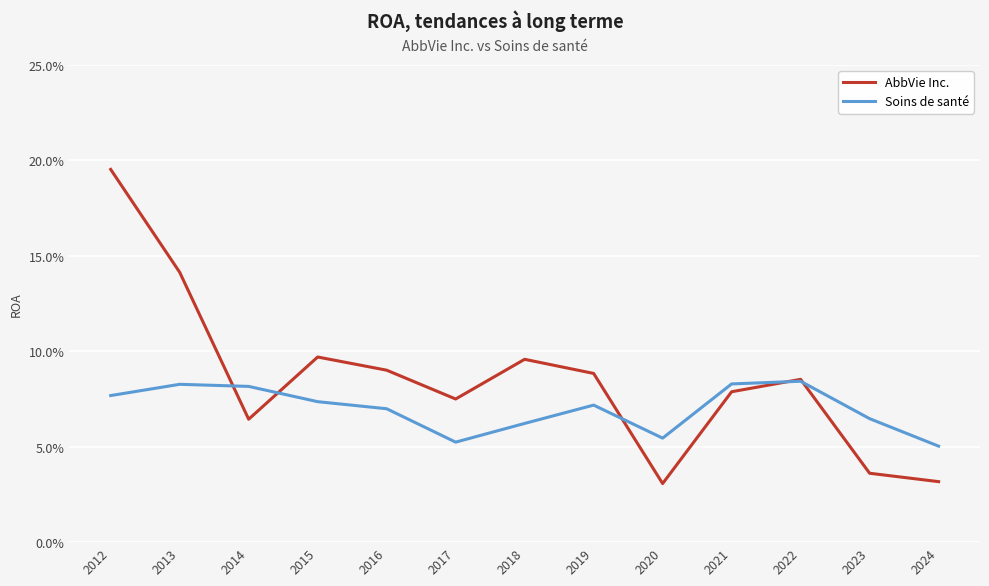

In AbbVie Inc., how many points are lower than both neighbors (excluding endpoints)?

3